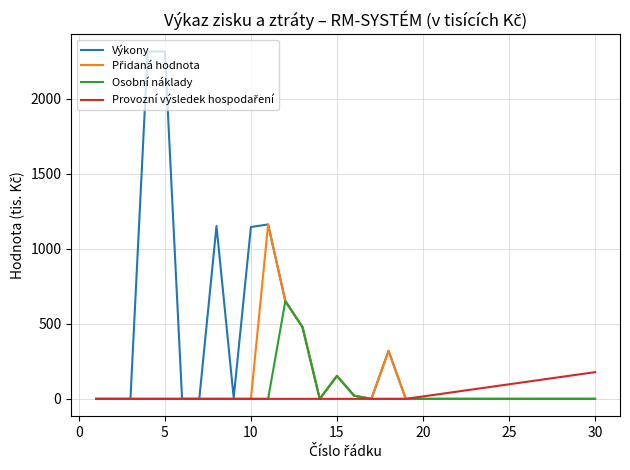

What is the greatest value displayed?

2316